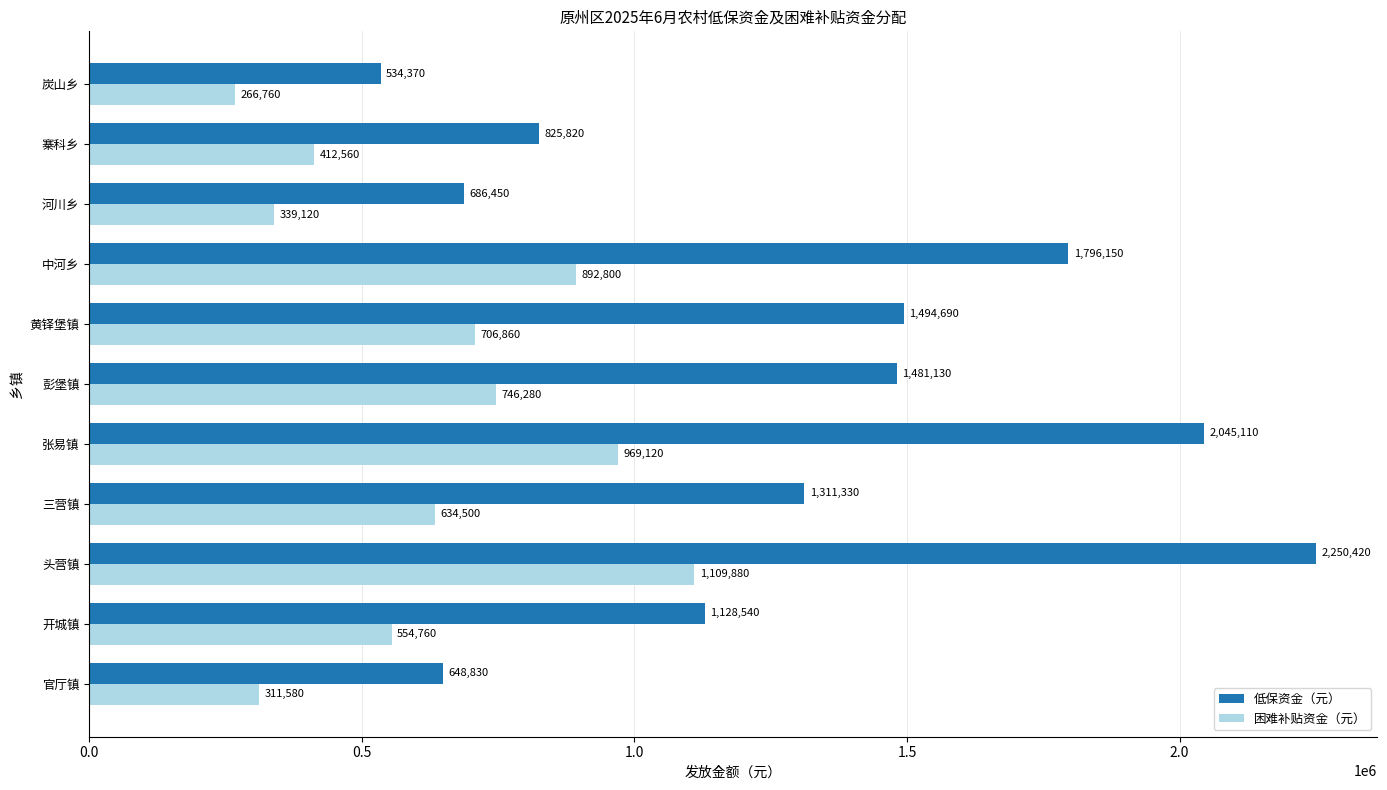

At how many categories does at least one series exceed 699824?

8